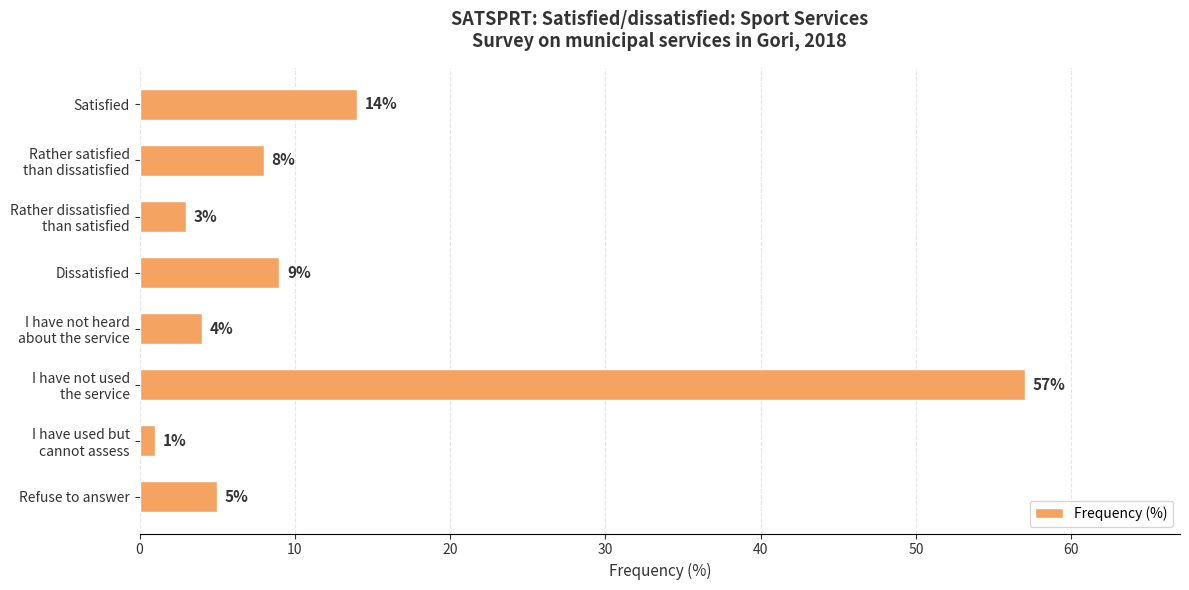

At which category does the chart reach its peak across all series?

I have not used
the service